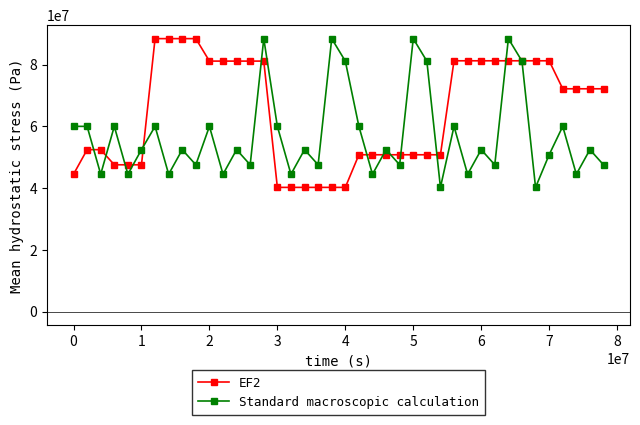

What is the value of the Standard macroscopic calculation point at the 8th from the left?

44490000